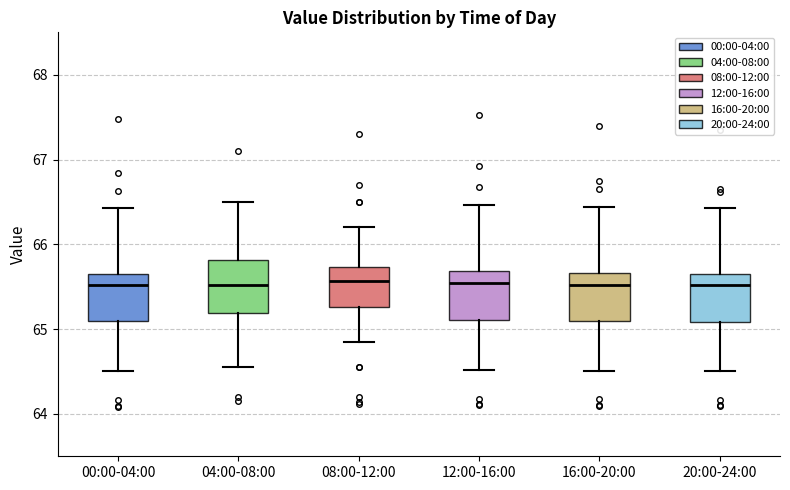

Reading left to right, read every box against the y-axis: the position of its median line, the range the box covers, and the ends of its whiskers. The values are not printed on the chart, so give them approximately, as read against the axis.

00:00-04:00: median 65.5, box 65.1 to 65.7, whiskers 64.5 to 66.4
04:00-08:00: median 65.5, box 65.2 to 65.8, whiskers 64.6 to 66.5
08:00-12:00: median 65.6, box 65.3 to 65.7, whiskers 64.9 to 66.2
12:00-16:00: median 65.5, box 65.1 to 65.7, whiskers 64.5 to 66.5
16:00-20:00: median 65.5, box 65.1 to 65.7, whiskers 64.5 to 66.4
20:00-24:00: median 65.5, box 65.1 to 65.7, whiskers 64.5 to 66.4